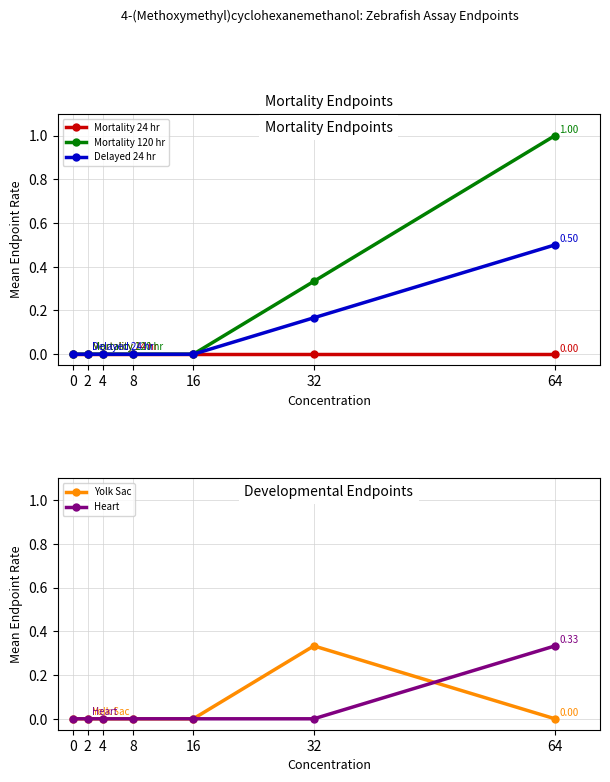

What is the difference between the Delayed 24 hr values at 64 and 4?

0.5